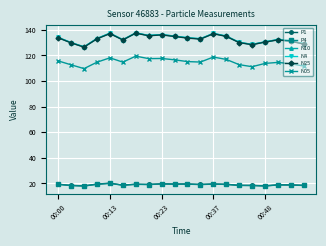

At how many categories does at least one series exceed 52?

20